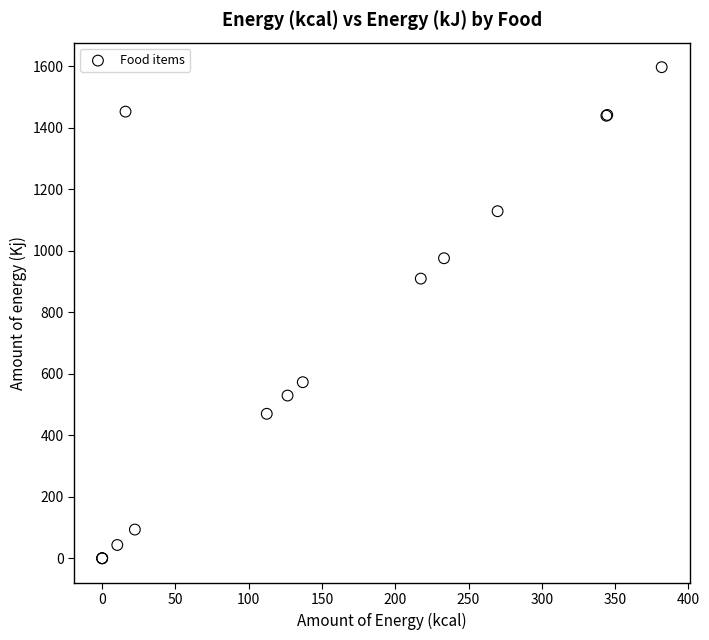

What Y value in the scatter plot is closest to 798?

909.8